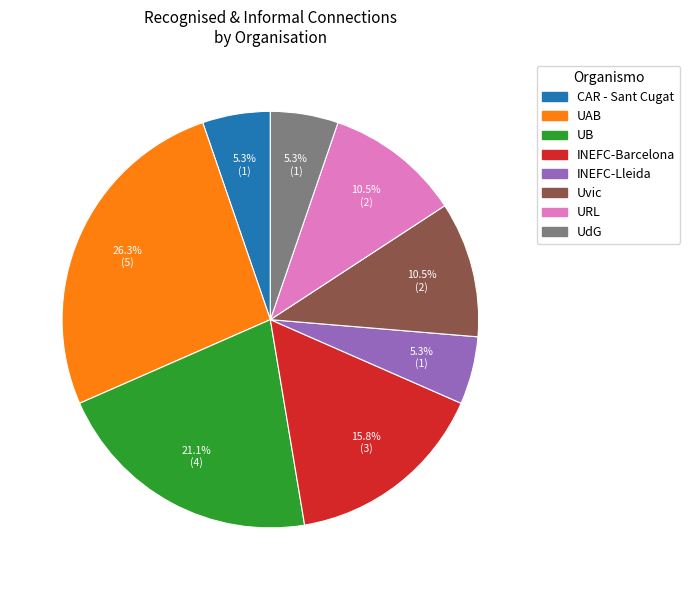

Which has a higher value, URL or INEFC-Lleida?

URL